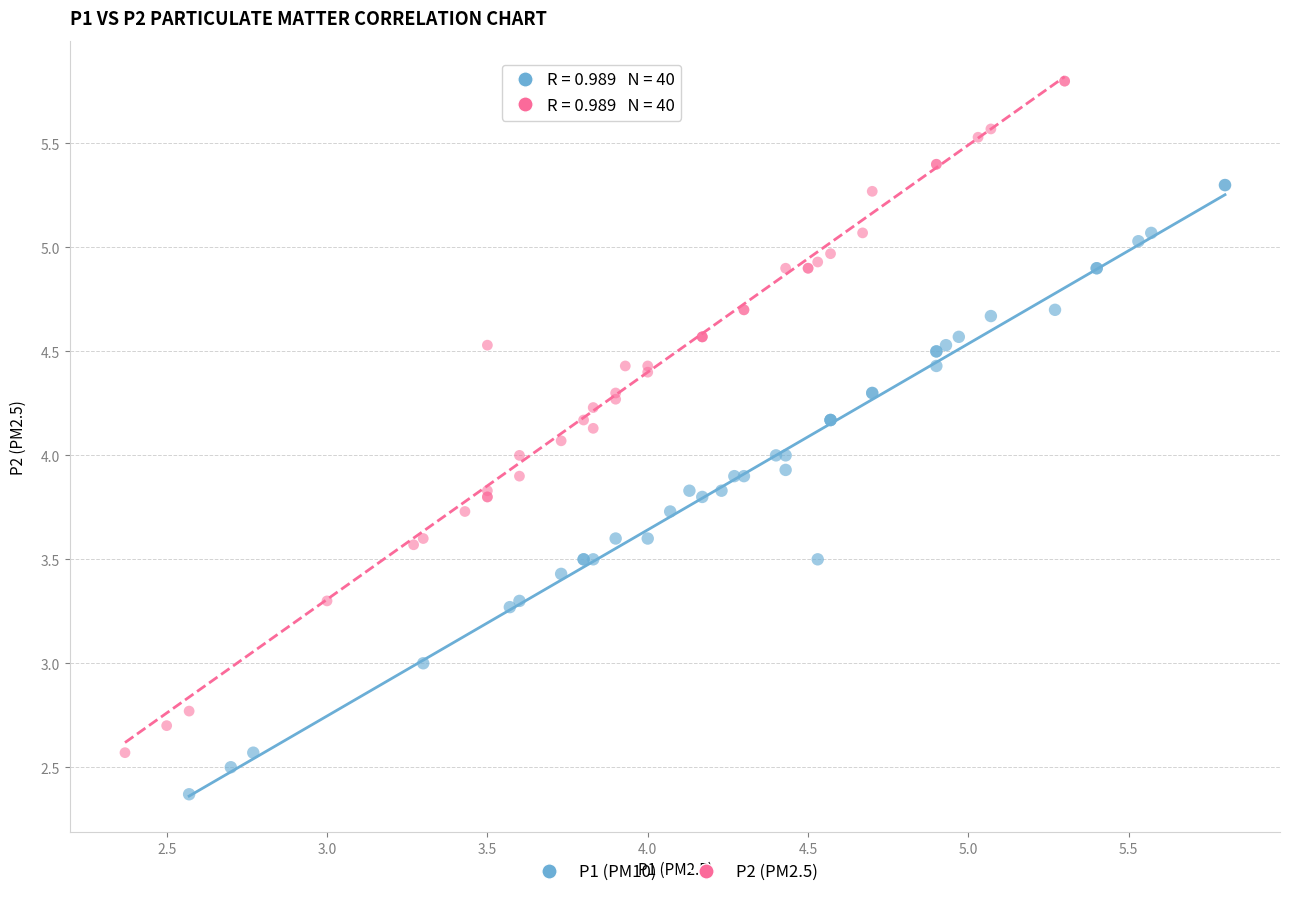

Which series reaches the minimum Y coordinate?

P1 (PM10)